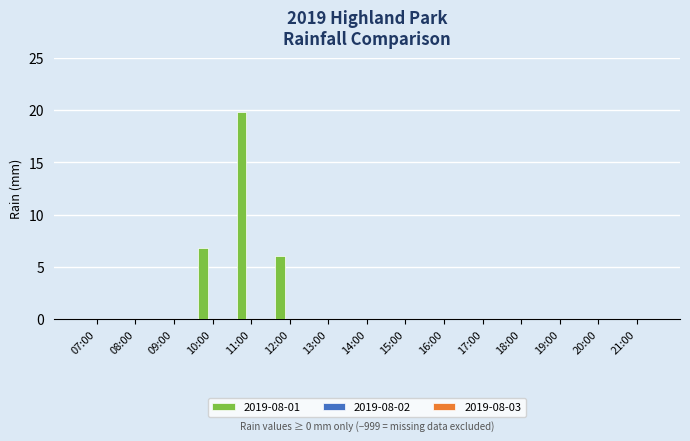

Reading left to right, list all the values displayed in this chart.

07:00=0.0	08:00=0.0	09:00=0.0	10:00=6.8	11:00=19.8	12:00=6.0	13:00=0.0	14:00=0.0	15:00=0.0	16:00=0.0	17:00=0.0	18:00=0.0	19:00=0.0	20:00=0.0	21:00=0.0